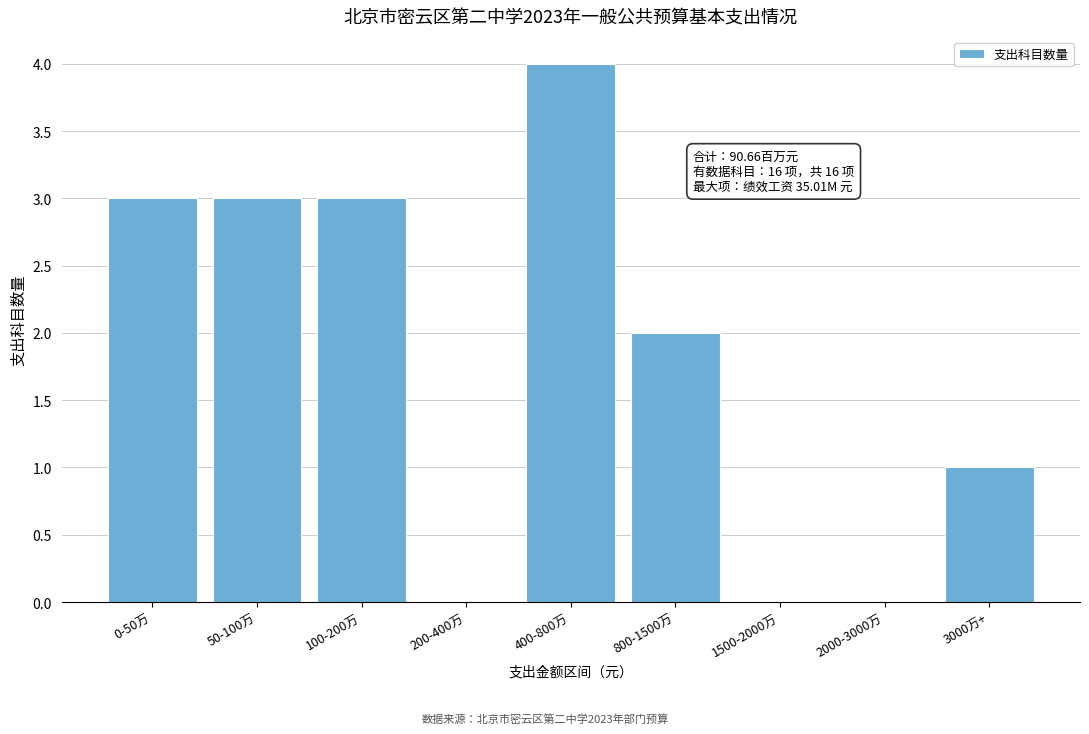

Reading left to right, extract all data points from this chart.

0-50万=3	50-100万=3	100-200万=3	200-400万=0	400-800万=4	800-1500万=2	1500-2000万=0	2000-3000万=0	3000万+=1